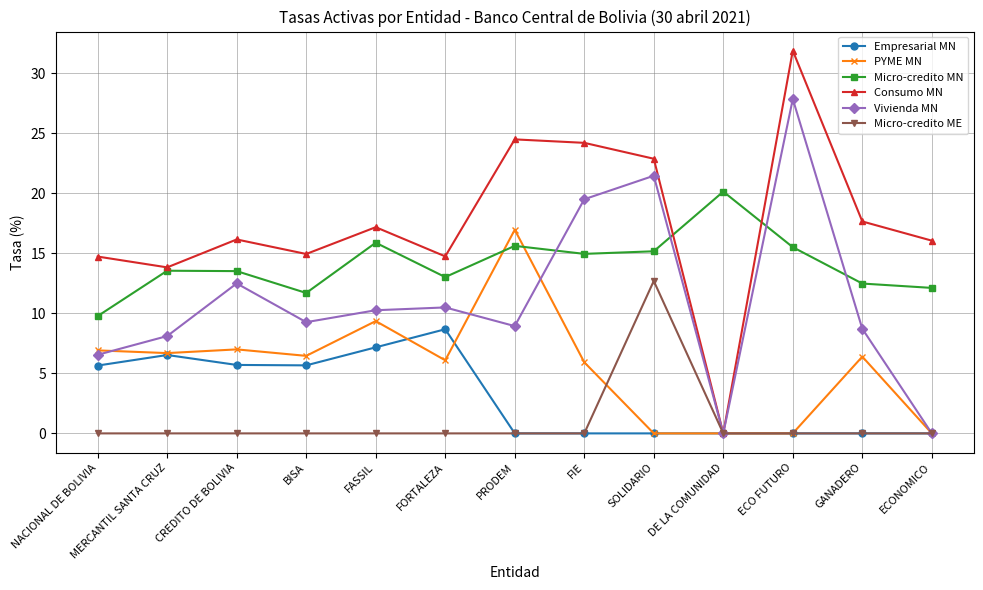

The Consumo MN series shows 14.7 at NACIONAL DE BOLIVIA. True or false?

True